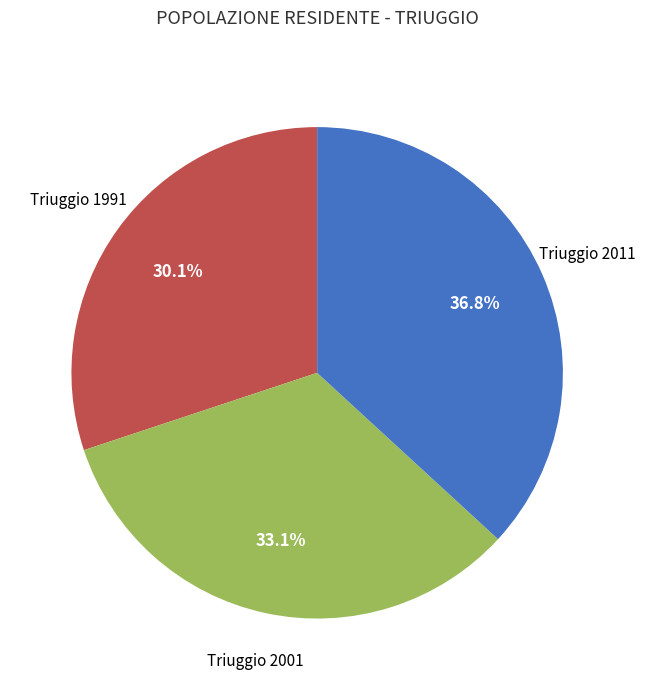

Is there any slice that represents more than half of the pie?

No